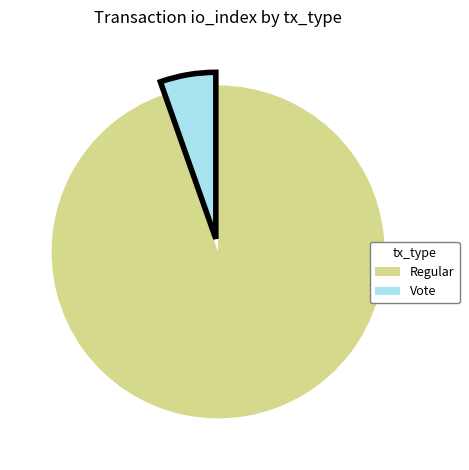

Does any single category account for the majority?

Yes